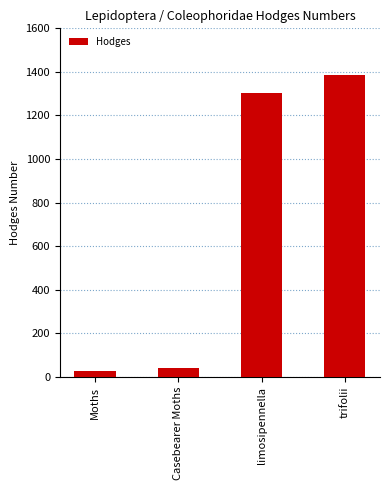

At which category does the chart reach its peak across all series?

trifolii